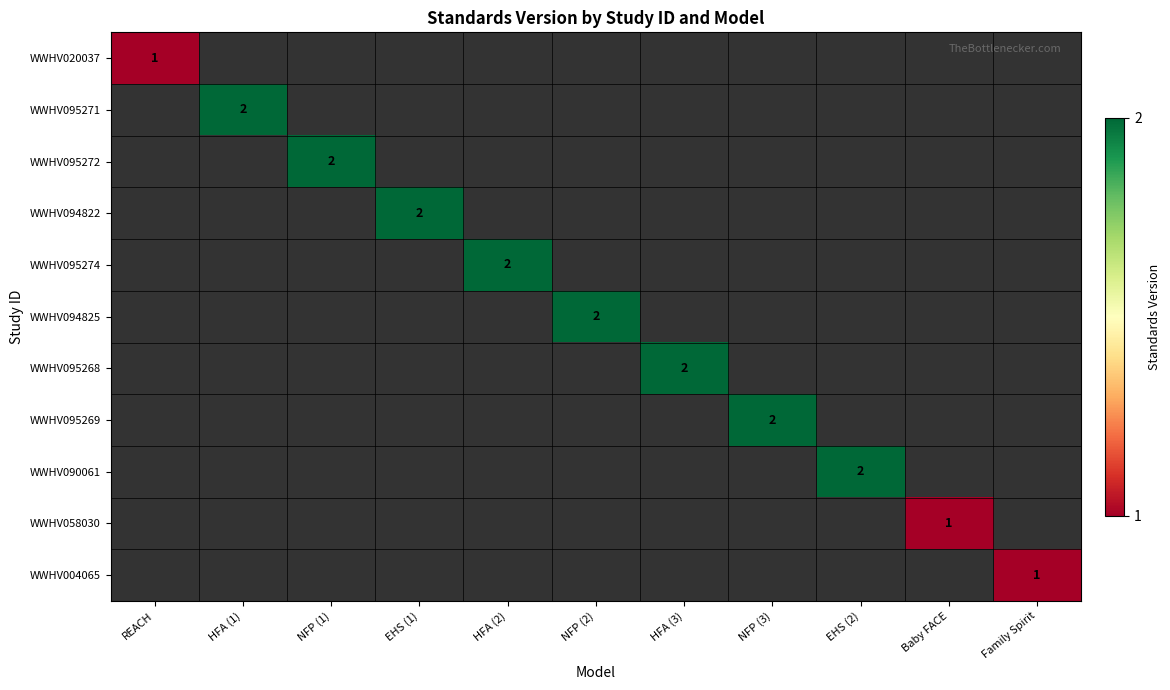

The value of WWHV095268 at HFA (3) is 1. True or false?

False